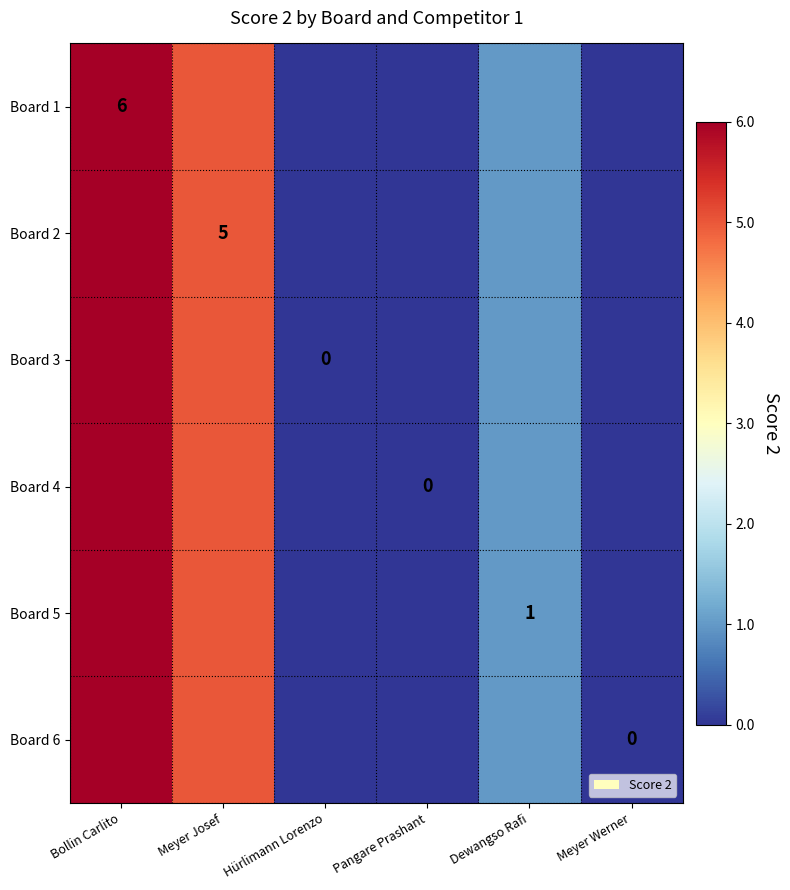

True or false: Board 1 has a value of 2 at Bollin Carlito.

False